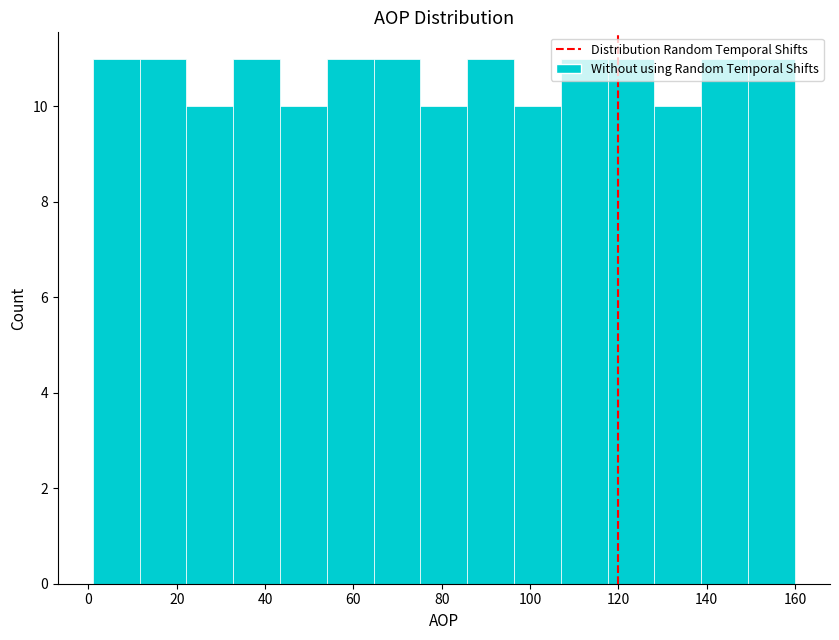

Reading left to right, list every bar in this chart as the range it spans on the x-axis followed by its height. Neither the bar edges nor the heights are printed on the chart, so give them approximately, as read against the axes.

1.0 to 11.6: 11
11.6 to 22.2: 11
22.2 to 32.8: 10
32.8 to 43.4: 11
43.4 to 54.0: 10
54.0 to 64.6: 11
64.6 to 75.2: 11
75.2 to 85.8: 10
85.8 to 96.4: 11
96.4 to 107.0: 10
107.0 to 117.6: 11
117.6 to 128.2: 11
128.2 to 138.8: 10
138.8 to 149.4: 11
149.4 to 160.0: 11